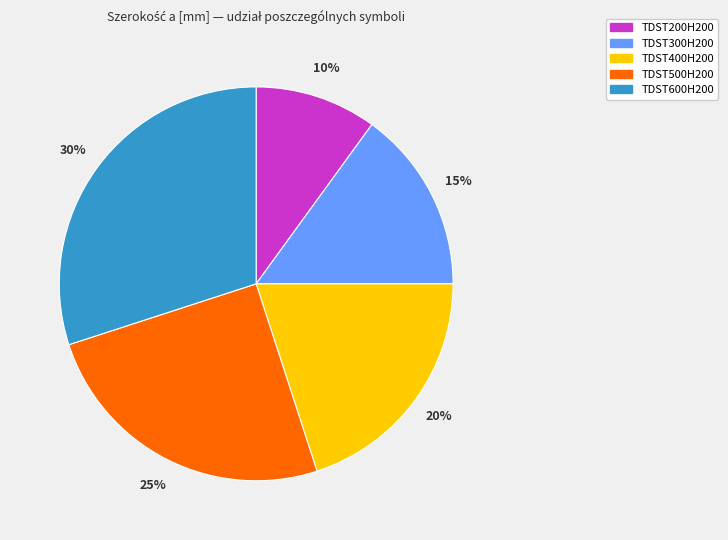

Rank the categories by value from highest to lowest.

TDST600H200, TDST500H200, TDST400H200, TDST300H200, TDST200H200